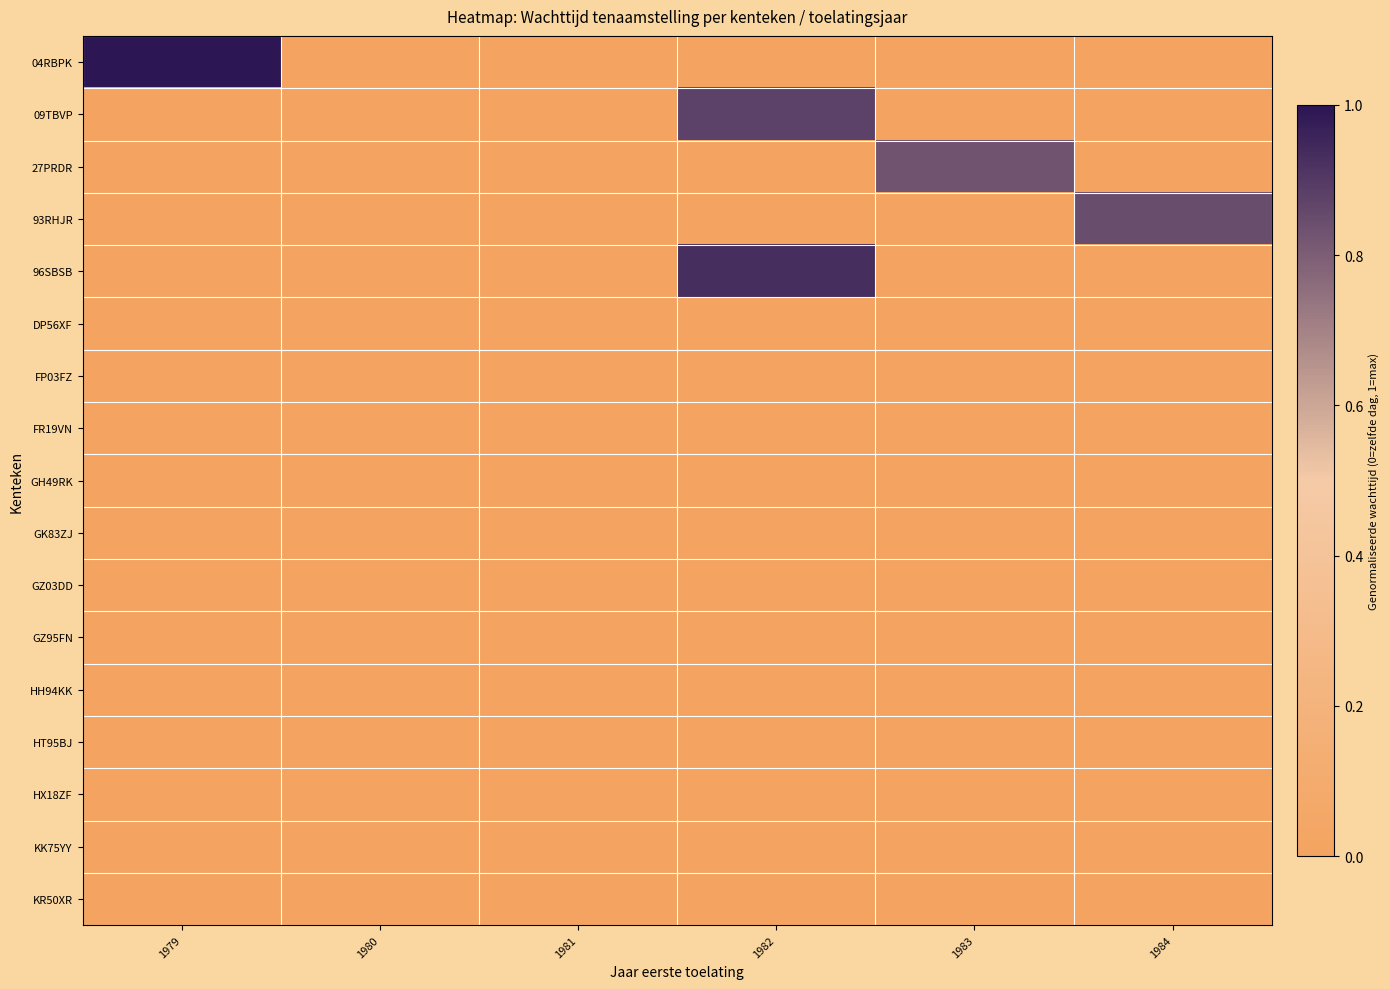

At how many categories does at least one series exceed 0?

4